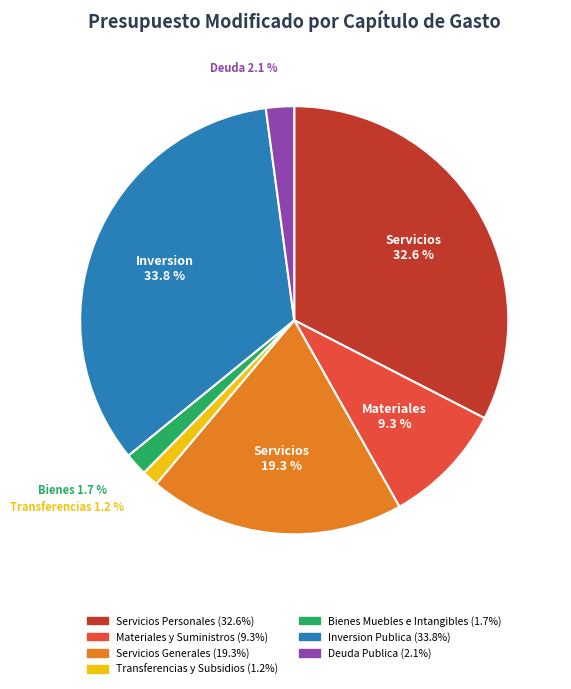

To the nearest percent, what portion does Servicios Personales represent?

33%